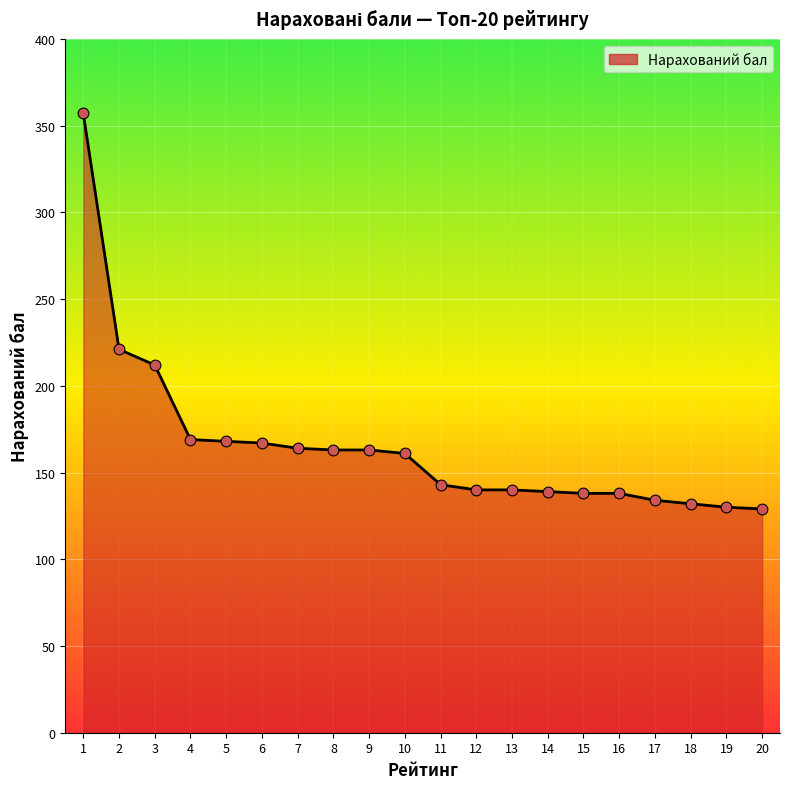

Approximately how many times larger is the value at 13 compared to 1?

0.4